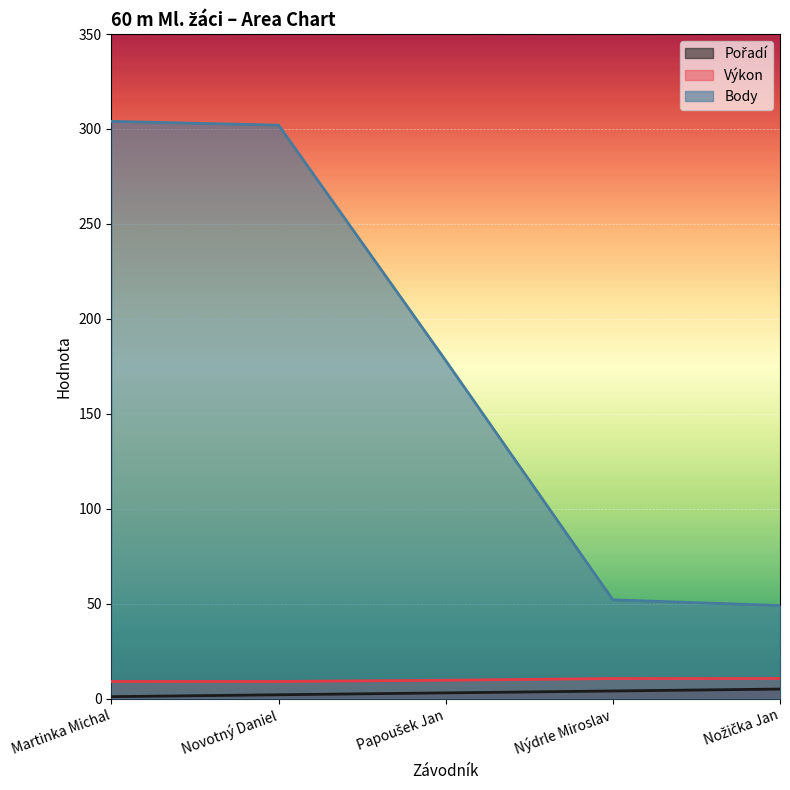

Reading right to left, list all the values displayed in this chart.

Pořadí: Nožička Jan=5.0	Nýdrle Miroslav=4.0	Papoušek Jan=3.0	Novotný Daniel=2.0	Martinka Michal=1.0
Výkon: Nožička Jan=10.6	Nýdrle Miroslav=10.6	Papoušek Jan=9.6	Novotný Daniel=9.0	Martinka Michal=9.0
Body: Nožička Jan=49.0	Nýdrle Miroslav=52.0	Papoušek Jan=178.0	Novotný Daniel=302.0	Martinka Michal=304.0